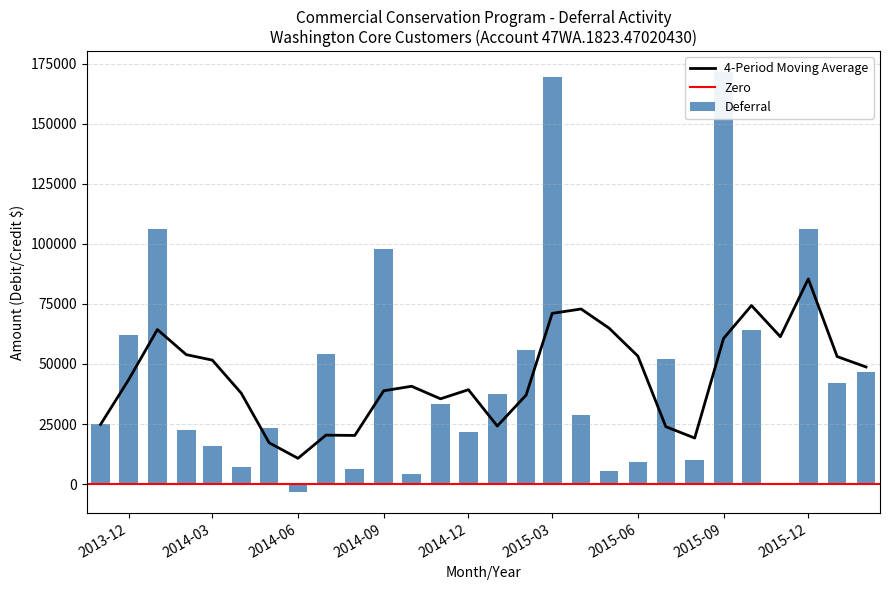

What position from the right is 2015-05?

10